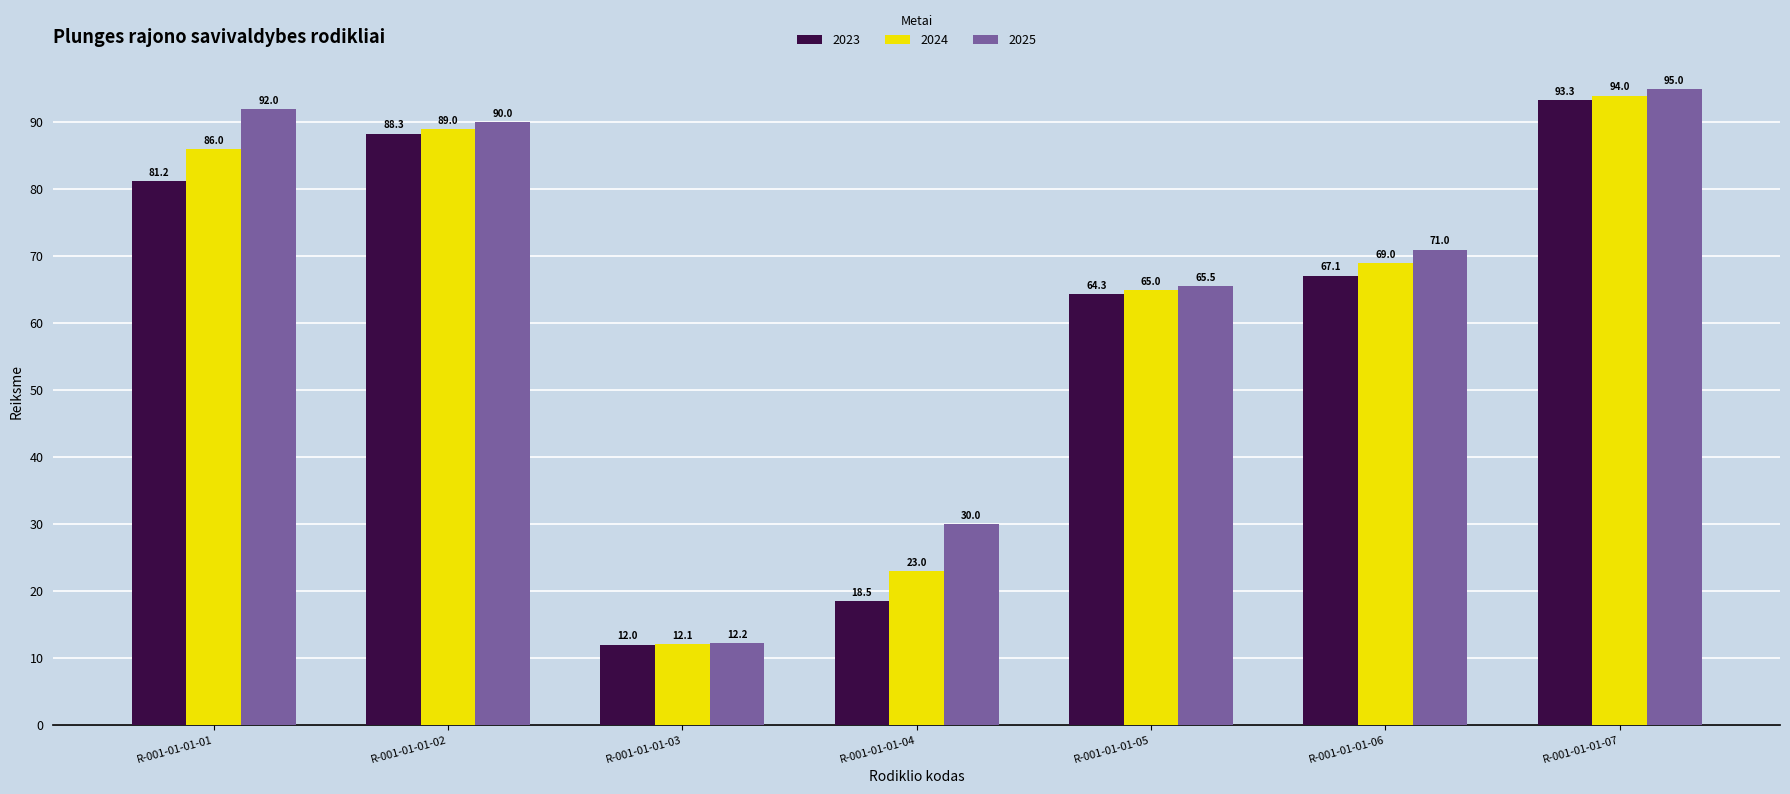

Reading right to left, what are all the values shown in this chart?

2023: R-001-01-01-07=93.3	R-001-01-01-06=67.1	R-001-01-01-05=64.3	R-001-01-01-04=18.5	R-001-01-01-03=12.0	R-001-01-01-02=88.3	R-001-01-01-01=81.2
2024: R-001-01-01-07=94.0	R-001-01-01-06=69.0	R-001-01-01-05=65.0	R-001-01-01-04=23.0	R-001-01-01-03=12.1	R-001-01-01-02=89.0	R-001-01-01-01=86.0
2025: R-001-01-01-07=95.0	R-001-01-01-06=71.0	R-001-01-01-05=65.5	R-001-01-01-04=30.0	R-001-01-01-03=12.2	R-001-01-01-02=90.0	R-001-01-01-01=92.0